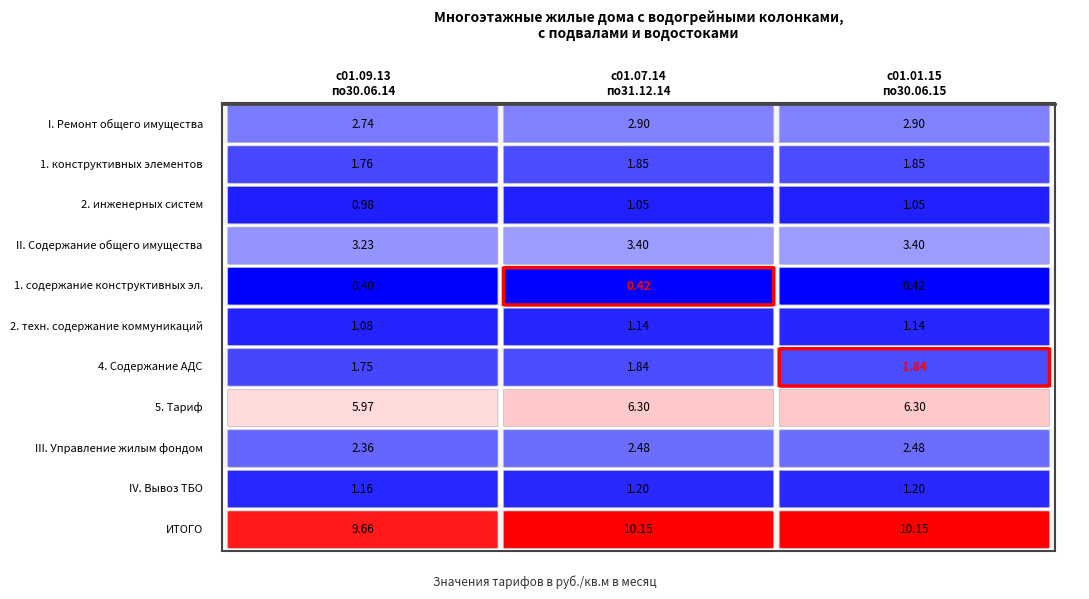

At 2, list the series in order from smallest to largest.

1. содержание конструктивных эл., 2. инженерных систем, 2. техн. содержание коммуникаций, IV. Вывоз ТБО, 4. Содержание АДС, 1. конструктивных элементов, III. Управление жилым фондом, I. Ремонт общего имущества, II. Содержание общего имущества, 5. Тариф, ИТОГО